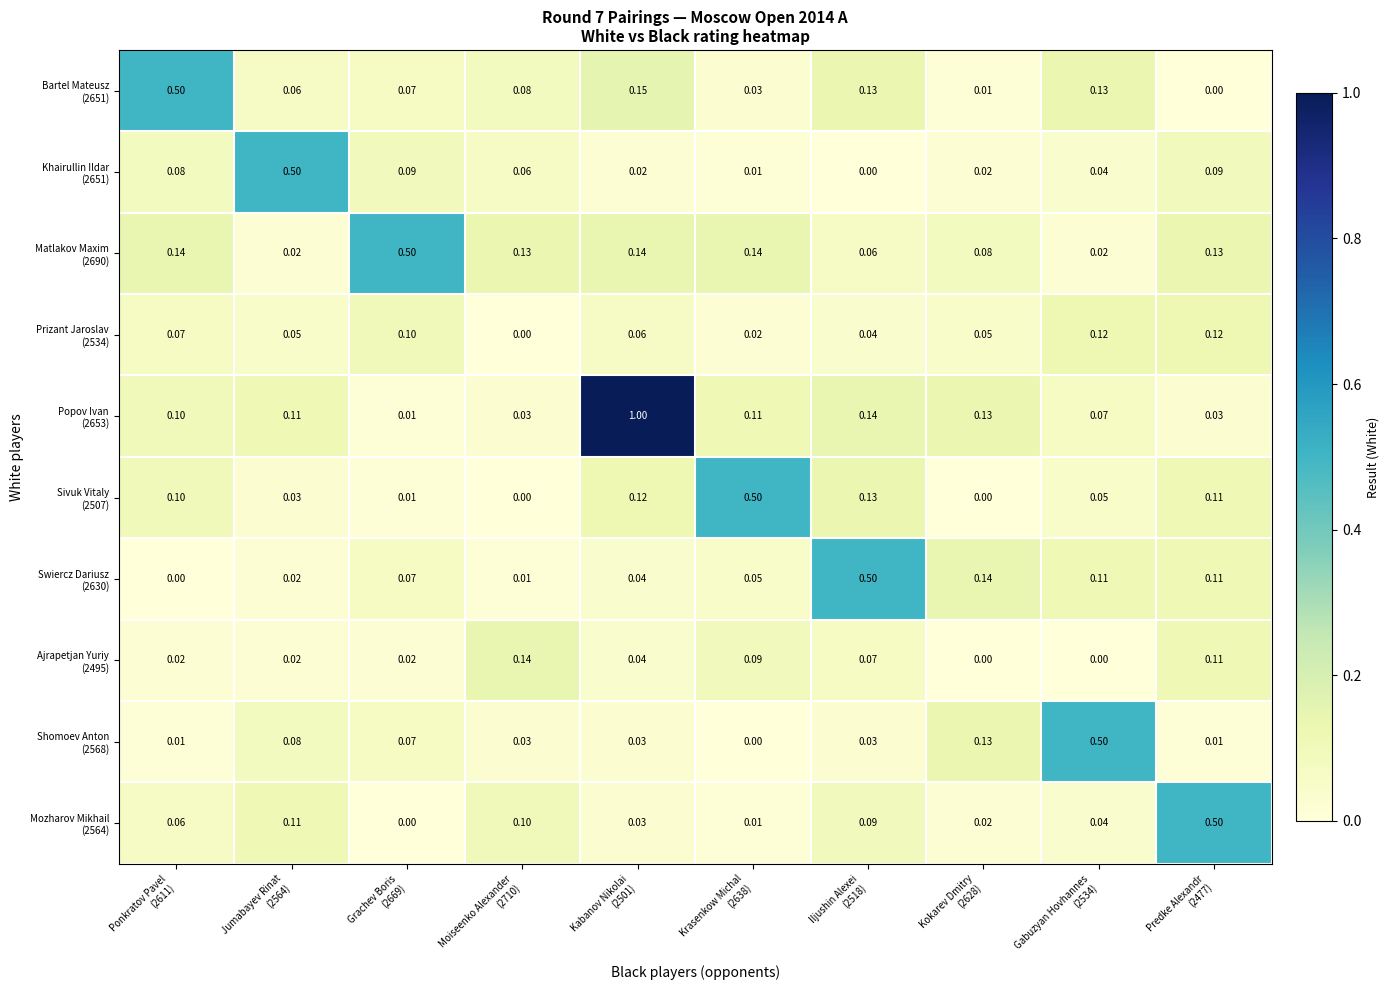

What is the total value across all series at Krasenkow Michal
(2638)?

1.0